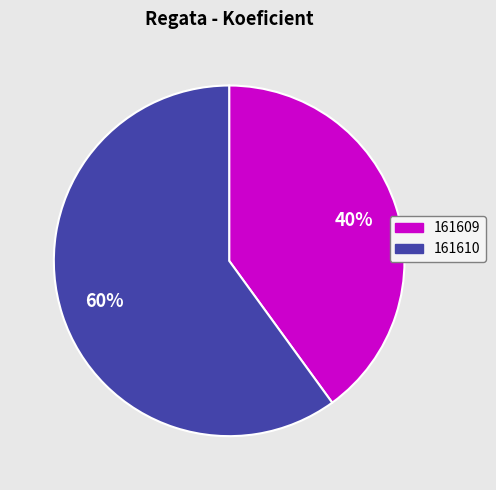

To the nearest percent, what is the difference between the 161610 and 161609 slice percentages?

20%